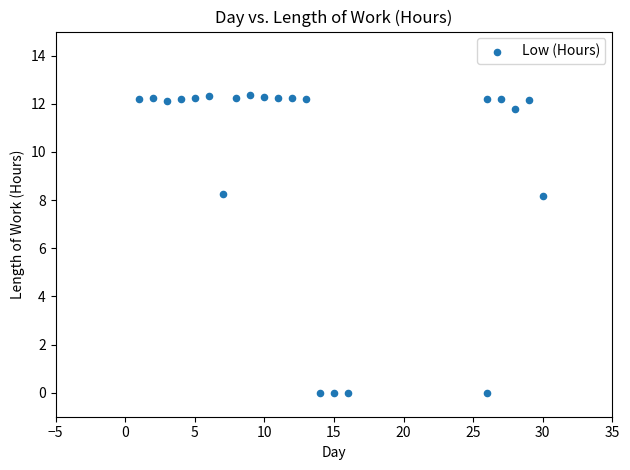

What is the range of Y values (max minus min)?

12.4